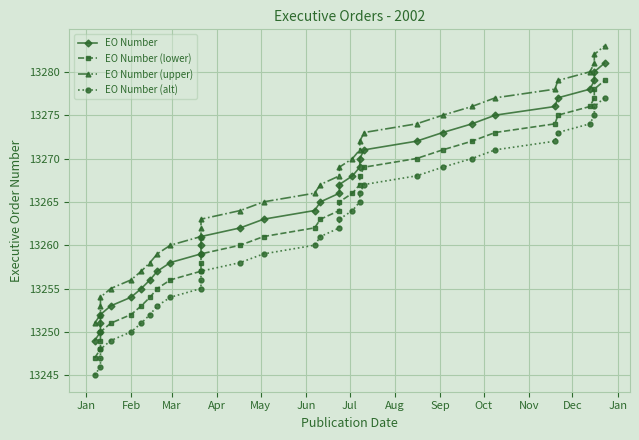

Does the chart display data point markers on the line(s)?

Yes